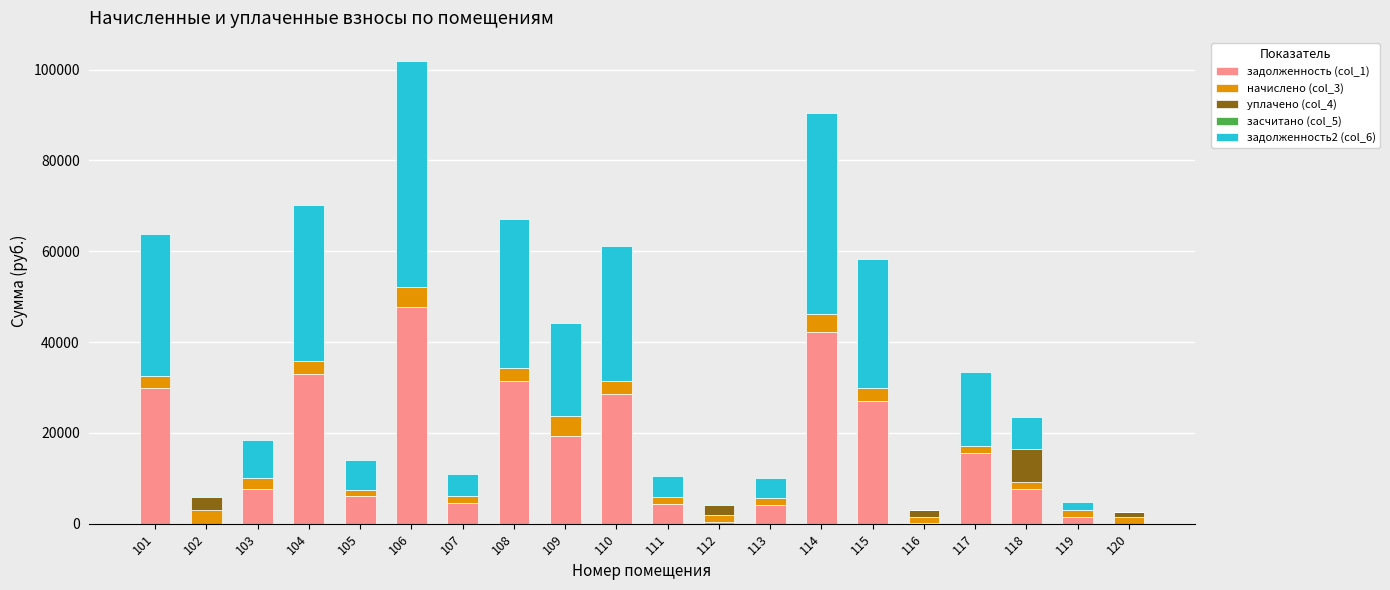

Are the bars grouped side by side (vs. stacked)?

No